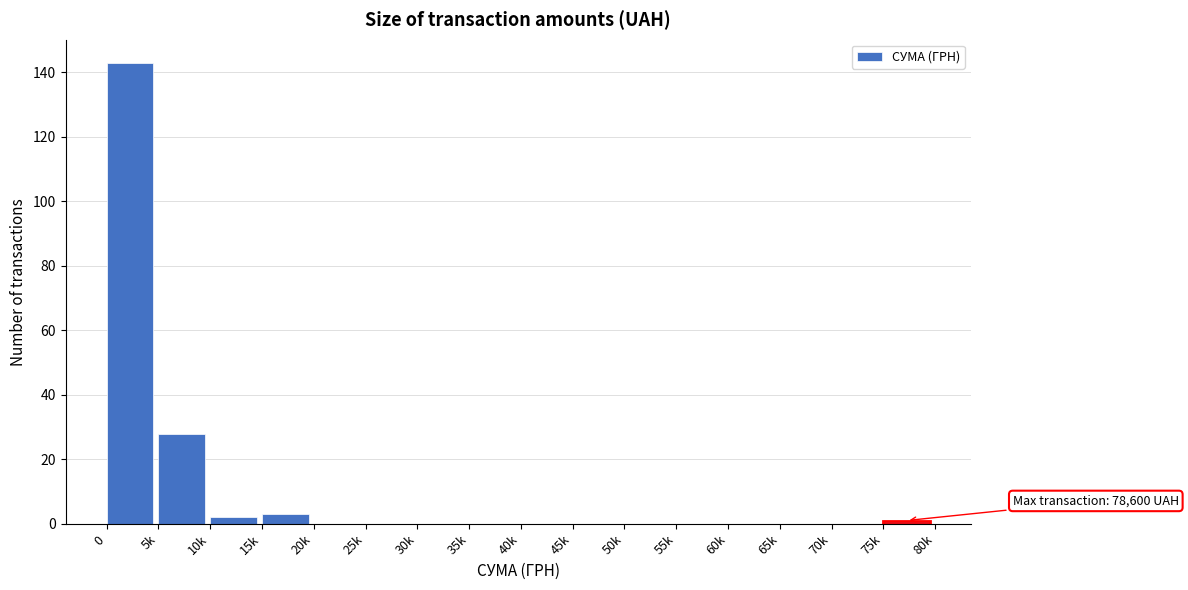

Reading left to right, list all the values displayed in this chart.

0=143	5k=28	10k=2	15k=3	20k=0	25k=0	30k=0	35k=0	40k=0	45k=0	50k=0	55k=0	60k=0	65k=0	70k=0	75k=1